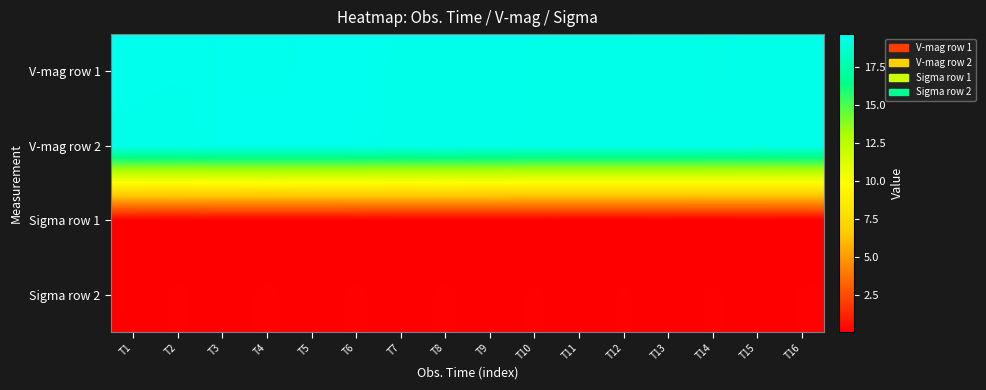

Rank the series by their maximum value, from highest to lowest.

V-mag row 1, V-mag row 2, Sigma row 2, Sigma row 1